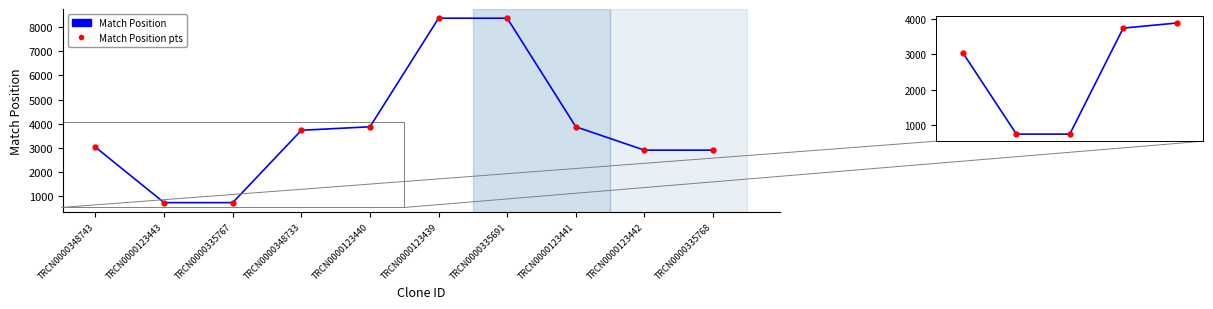

True or false: Match Position and Intrinsic Score cross at least once.

False